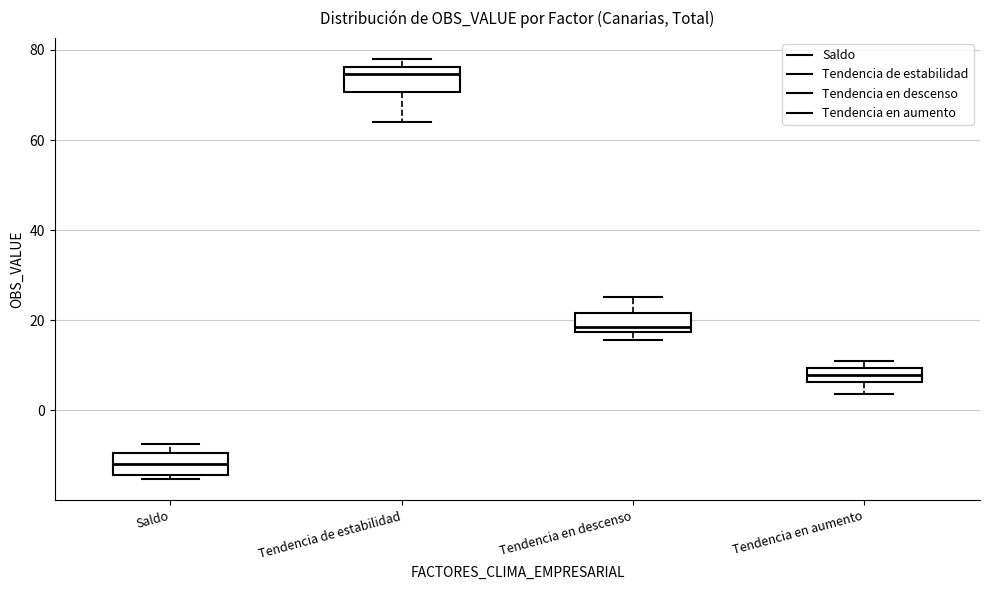

Where is the upper edge of the box for Tendencia en descenso on the y-axis? The values are not printed on the chart, so give them approximately, as read against the axis.

22